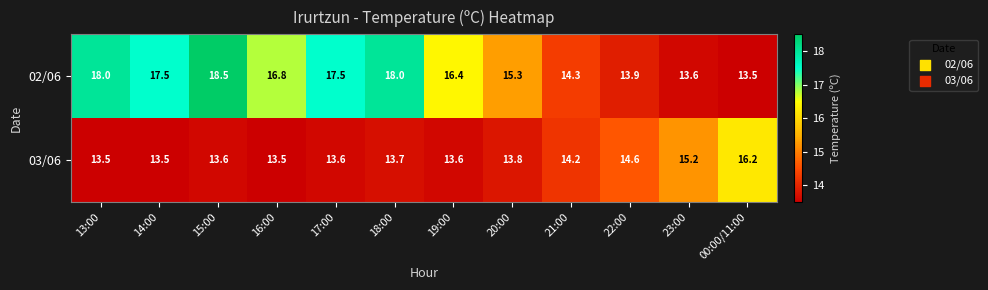

Is it true that 03/06 equals 13.5 at 14:00?

True